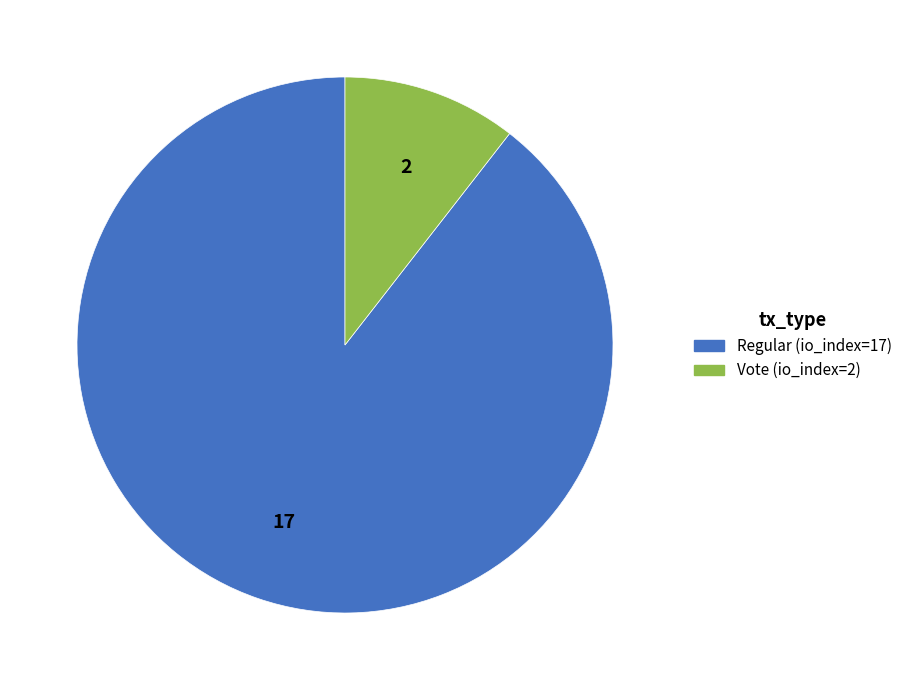

What is the majority slice?

Regular (io_index=17)